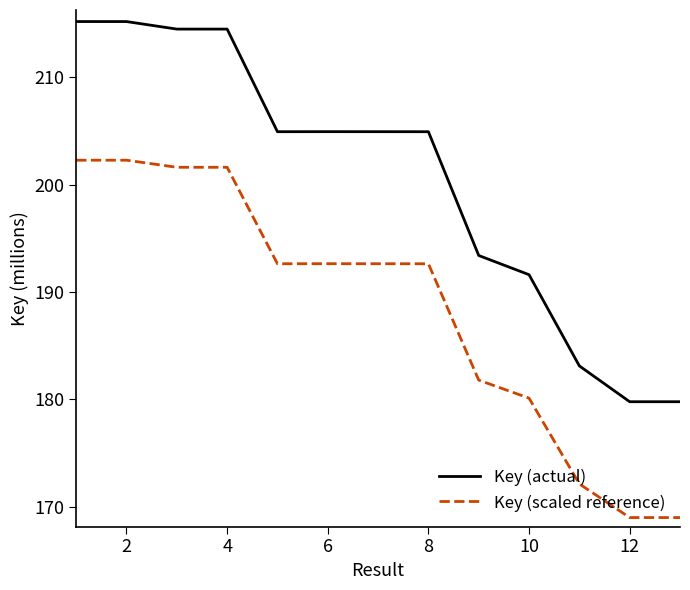

List the series in order of their peak value, lowest first.

Key (scaled reference), Key (actual)